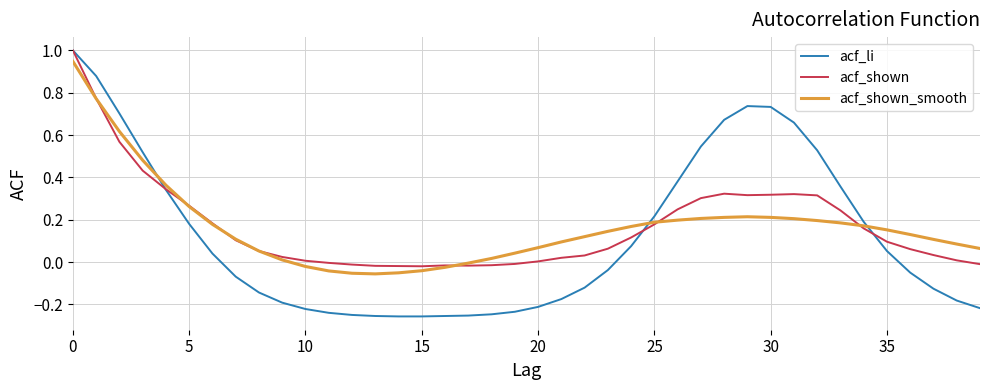

Which series has the largest range (max minus min)?

acf_li